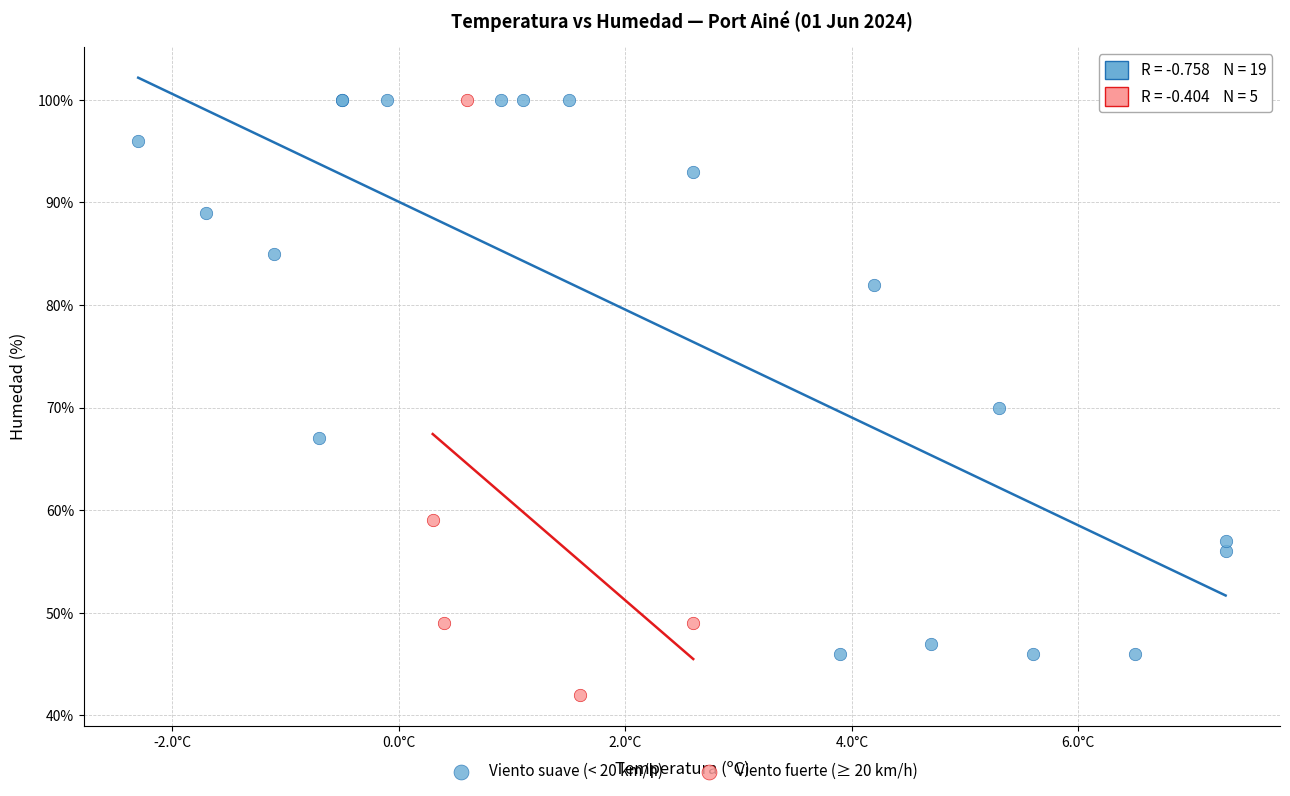

Which series reaches the minimum Y coordinate?

Viento fuerte (≥ 20 km/h)